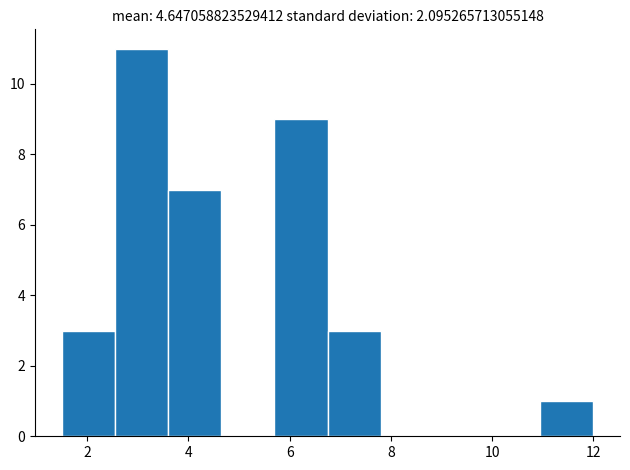

Reading left to right, list every bar in this chart as the range it spans on the x-axis followed by its height. Neither the bar edges nor the heights are printed on the chart, so give them approximately, as read against the axes.

1.50 to 2.55: 3
2.55 to 3.60: 11
3.60 to 4.65: 7
4.65 to 5.70: 0
5.70 to 6.75: 9
6.75 to 7.80: 3
7.80 to 8.85: 0
8.85 to 9.90: 0
9.90 to 10.95: 0
10.95 to 12.00: 1